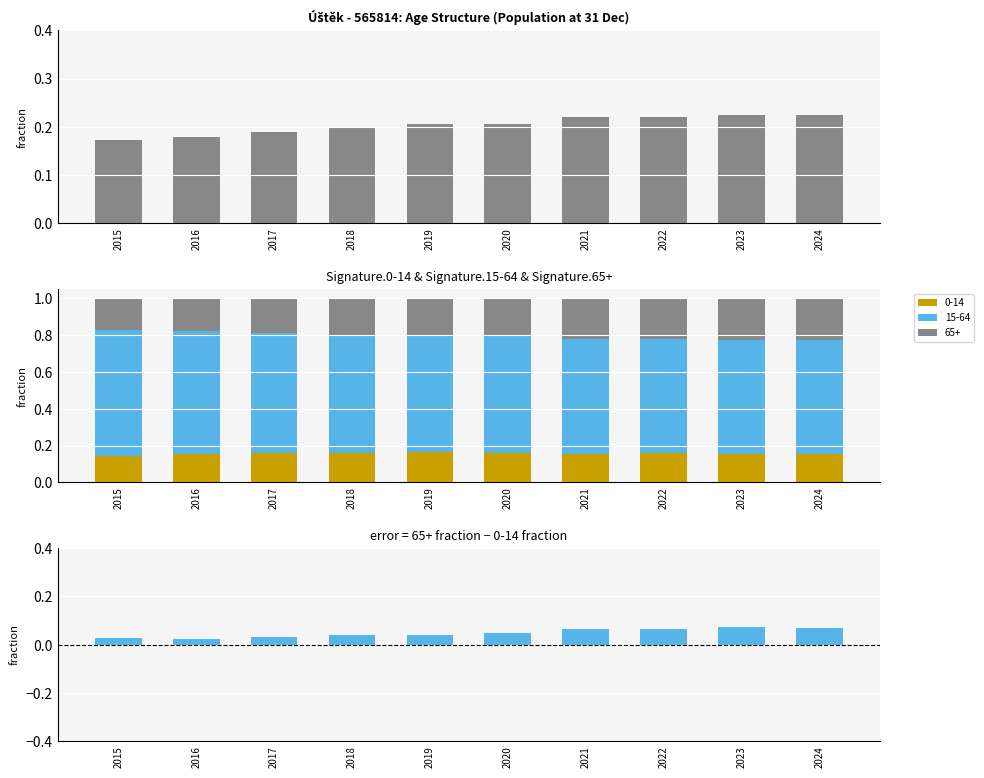

Rank the categories by value from highest to lowest.

2023, 2024, 2021, 2022, 2020, 2019, 2018, 2017, 2015, 2016